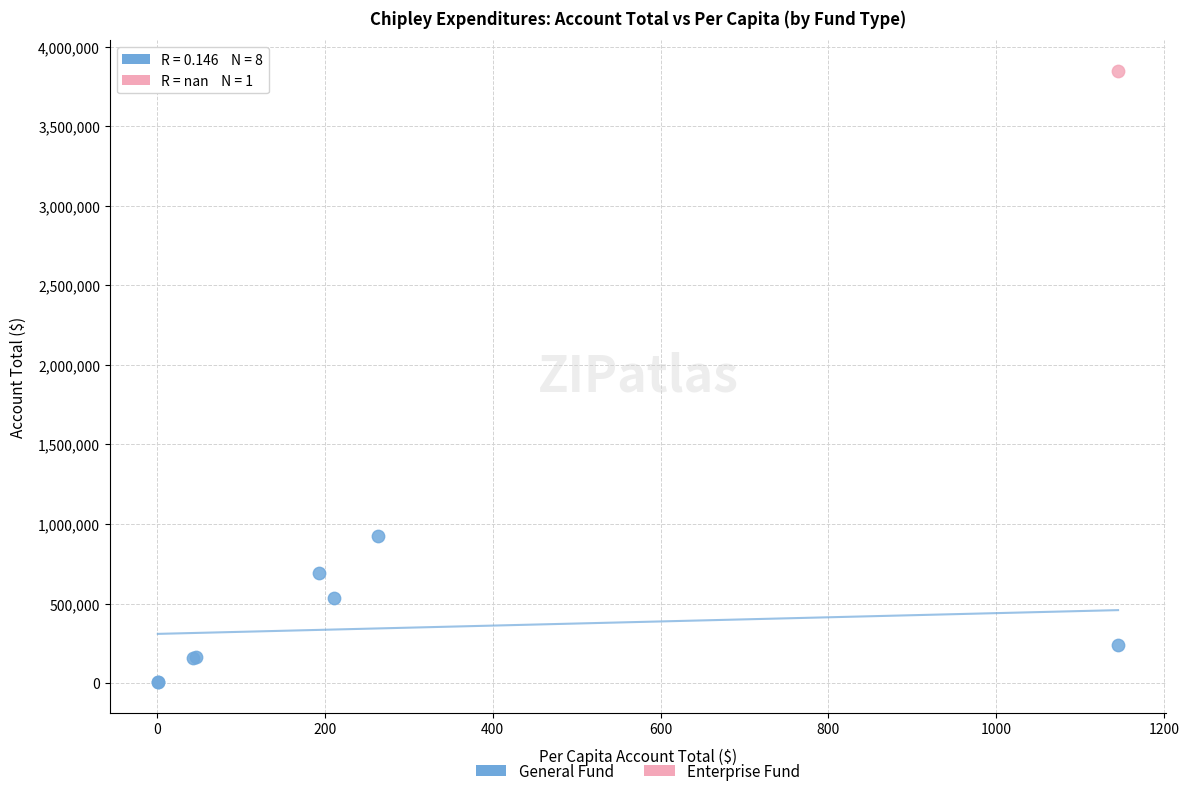

What are all the series names shown in the legend?

General Fund, Enterprise Fund